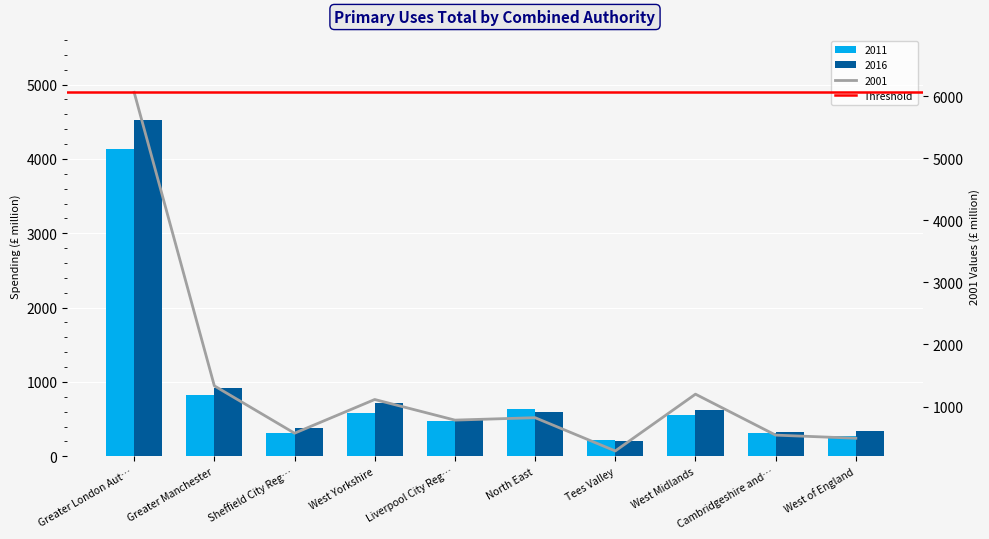

What is the label of the 4th bar from the left?

West Yorkshire